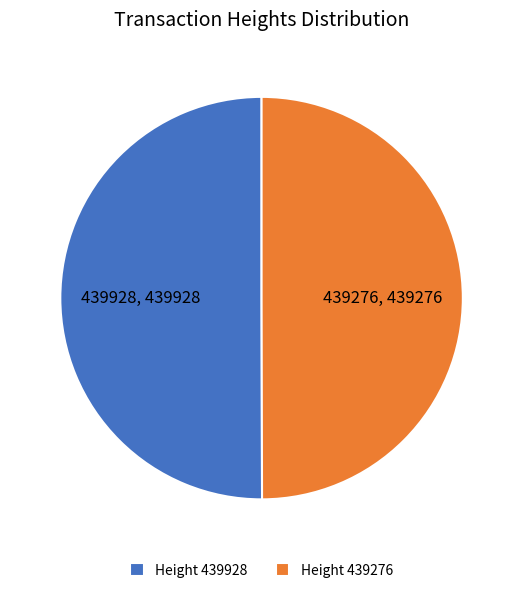

Combined, do Height 439276 and Height 439928 account for over 50%?

Yes